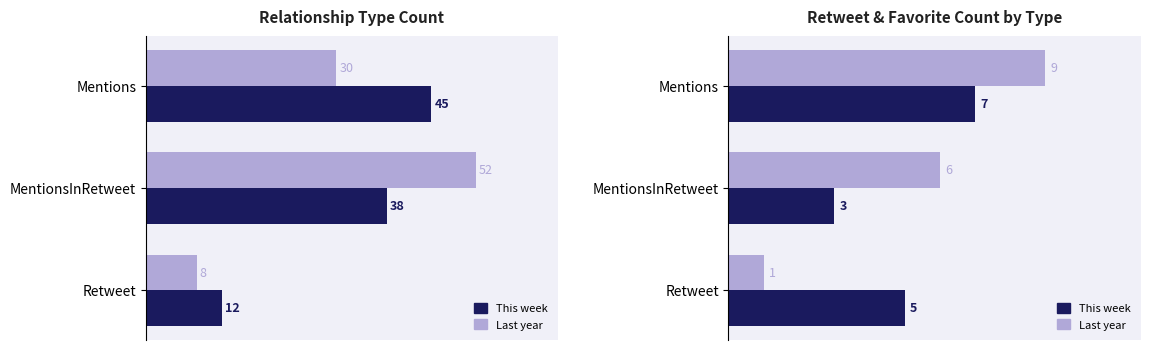

True or false: Last year has a value of 4 at MentionsInRetweet.

False